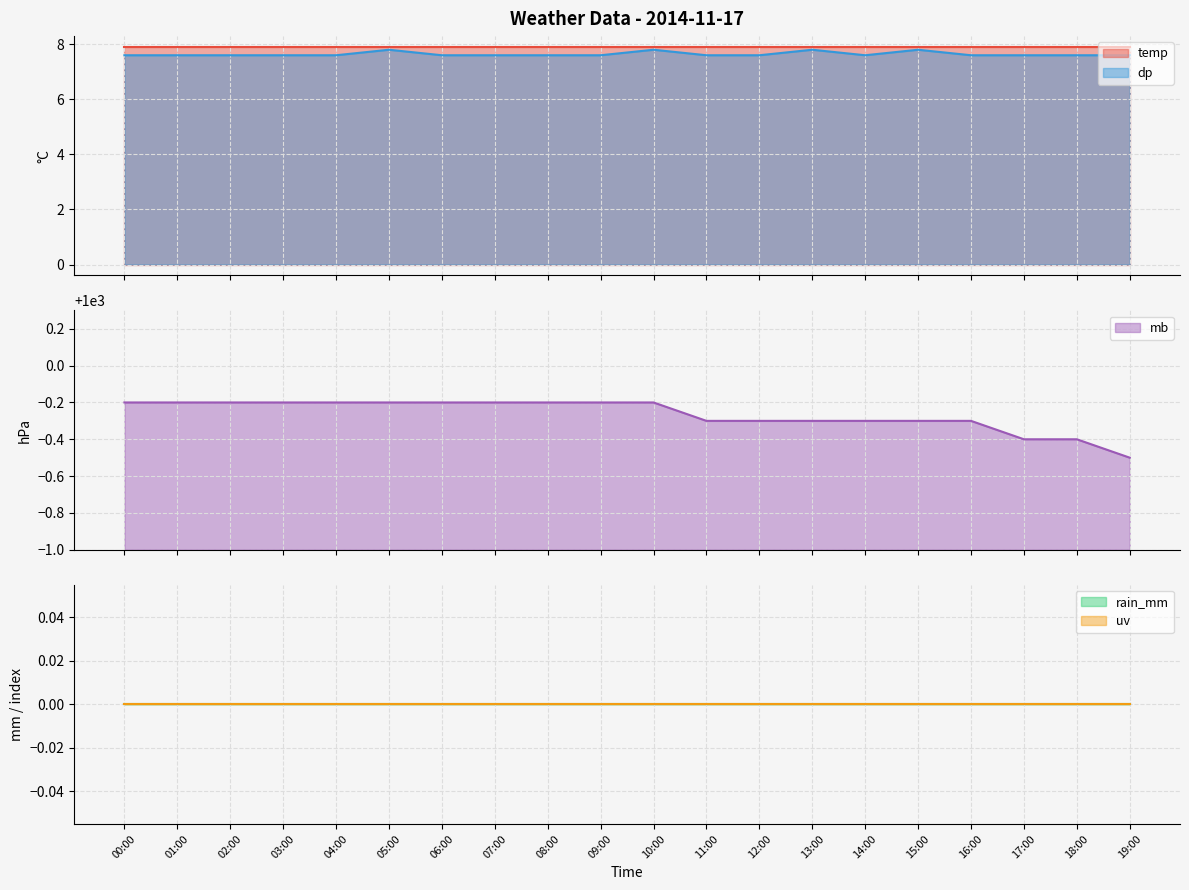

What is the total value across all series at 07:00?

1015.3